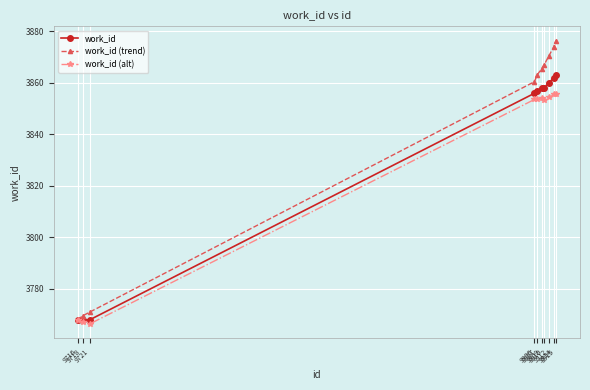

What is the value of the work_id point at the 4th from the left?

3856.0